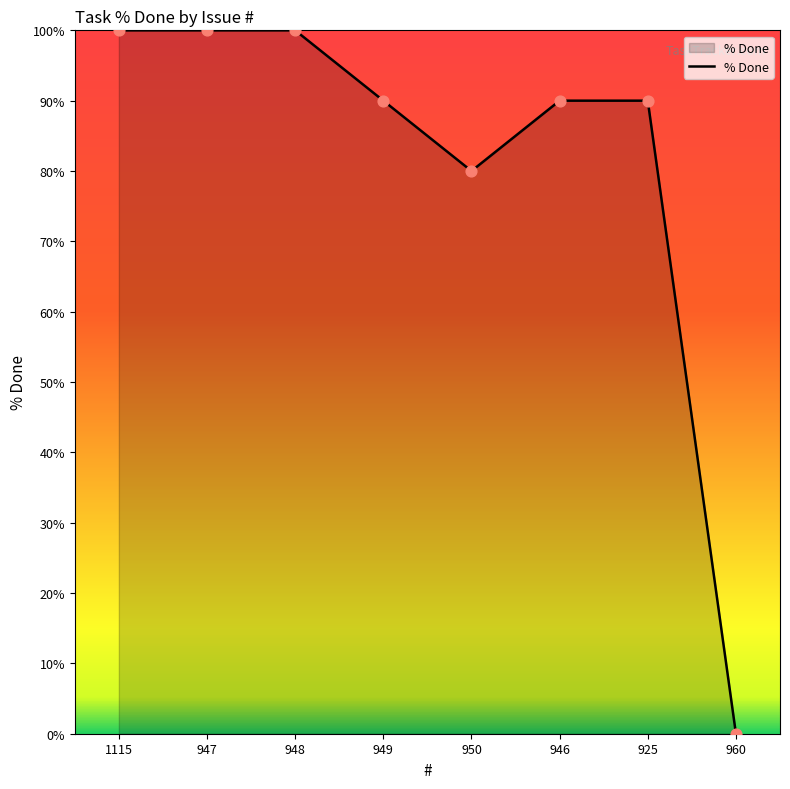

Which has a higher value, 925 or 1115?

1115